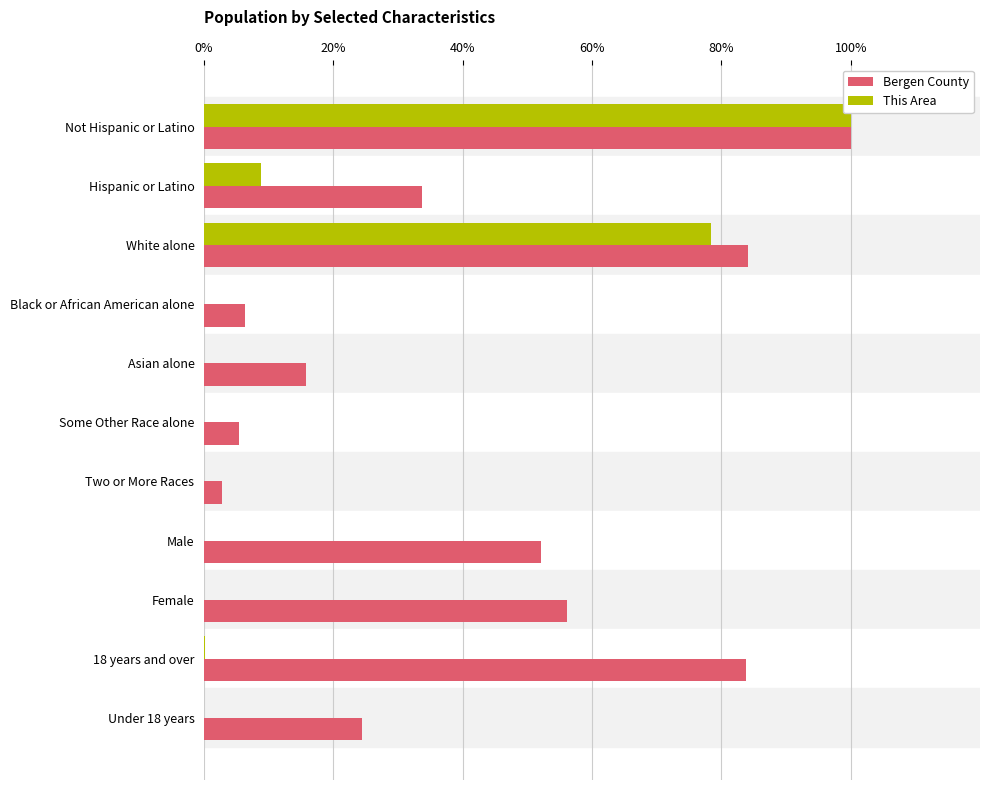

True or false: Bergen County has a value of 22.6 at Hispanic or Latino.

False